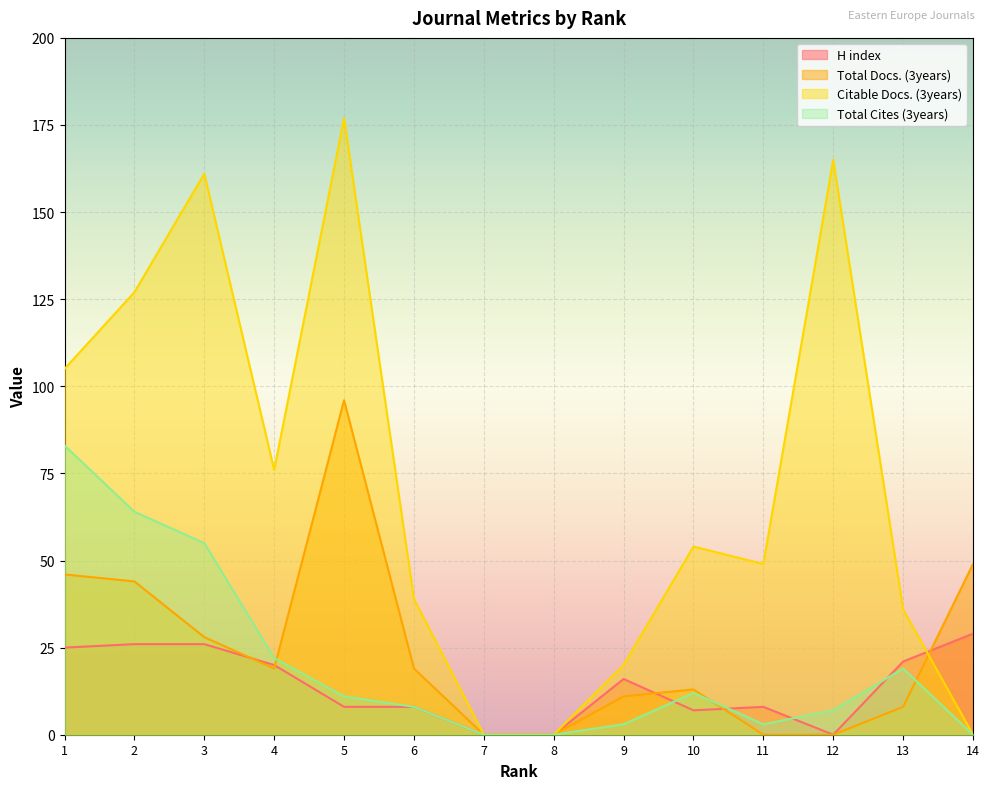

Which series changed the most between 3 and 6?

Citable Docs. (3years)